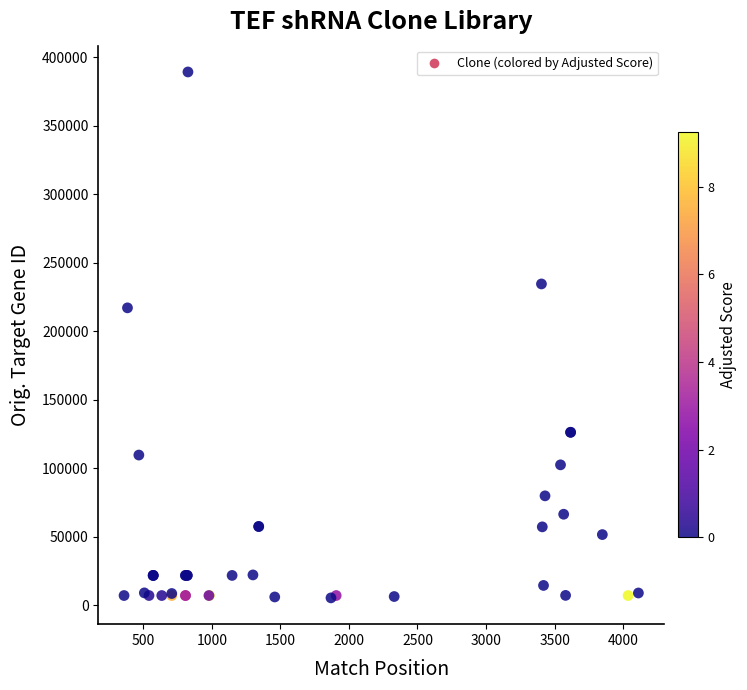

What Y value in the scatter plot is closest to 197315?

217082